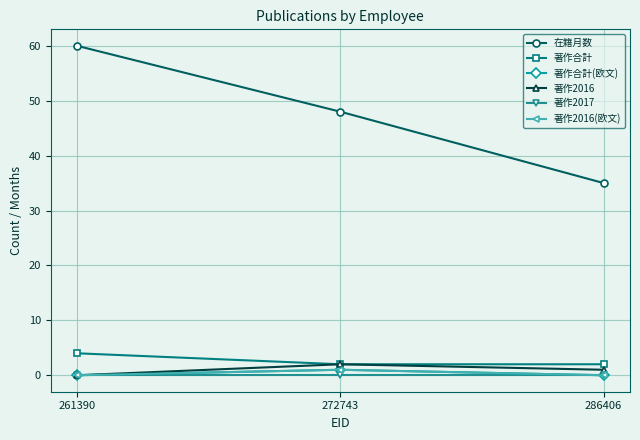

Does the chart have visible grid lines?

Yes